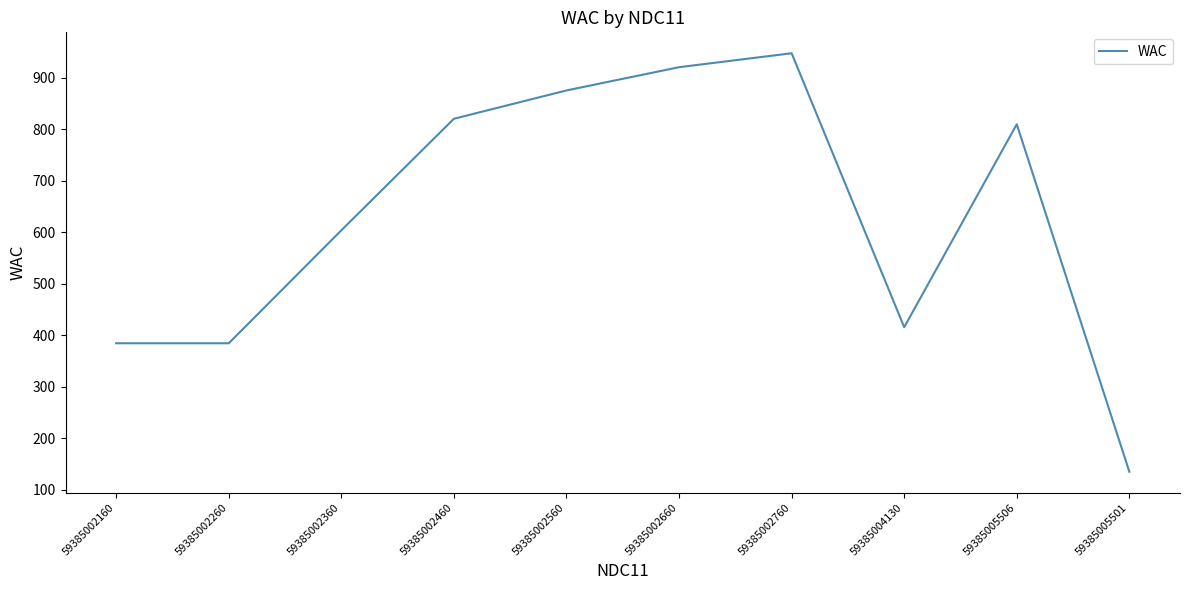

What is the difference between the maximum and minimum values?

812.9